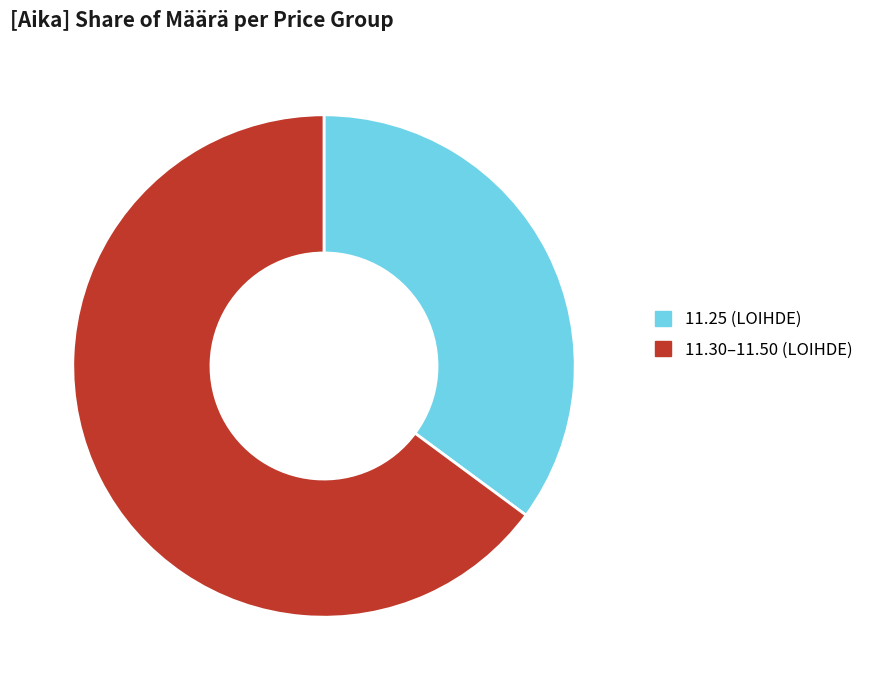

Which slice represents more than half of the pie?

11.30–11.50 (LOIHDE)